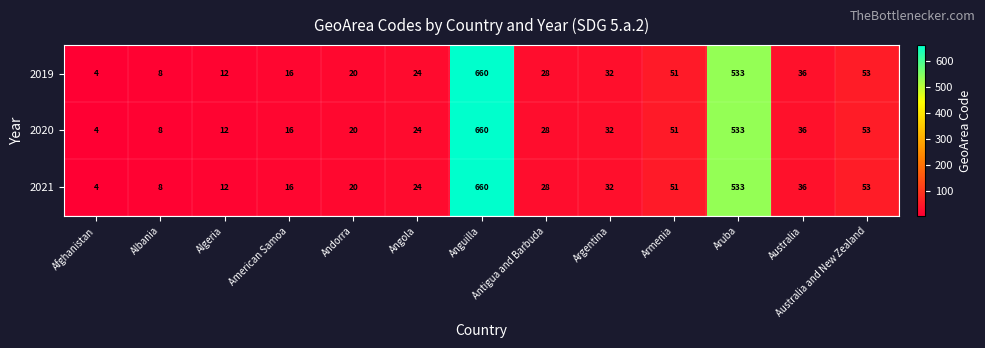

Where does the 2020 series first go above 28?

Anguilla